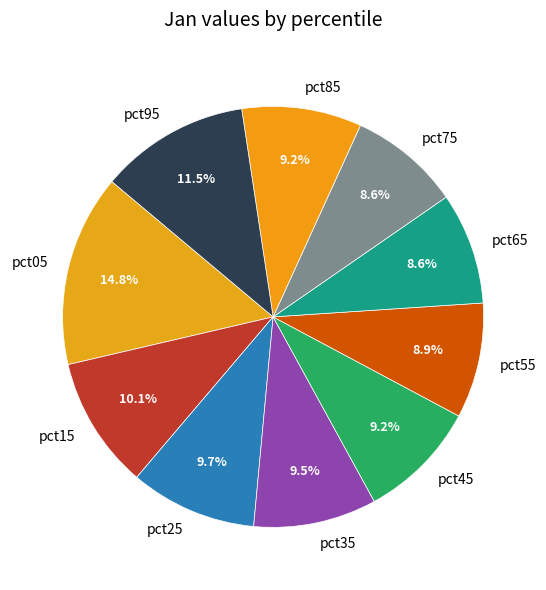

Which has a higher value, pct85 or pct65?

pct85